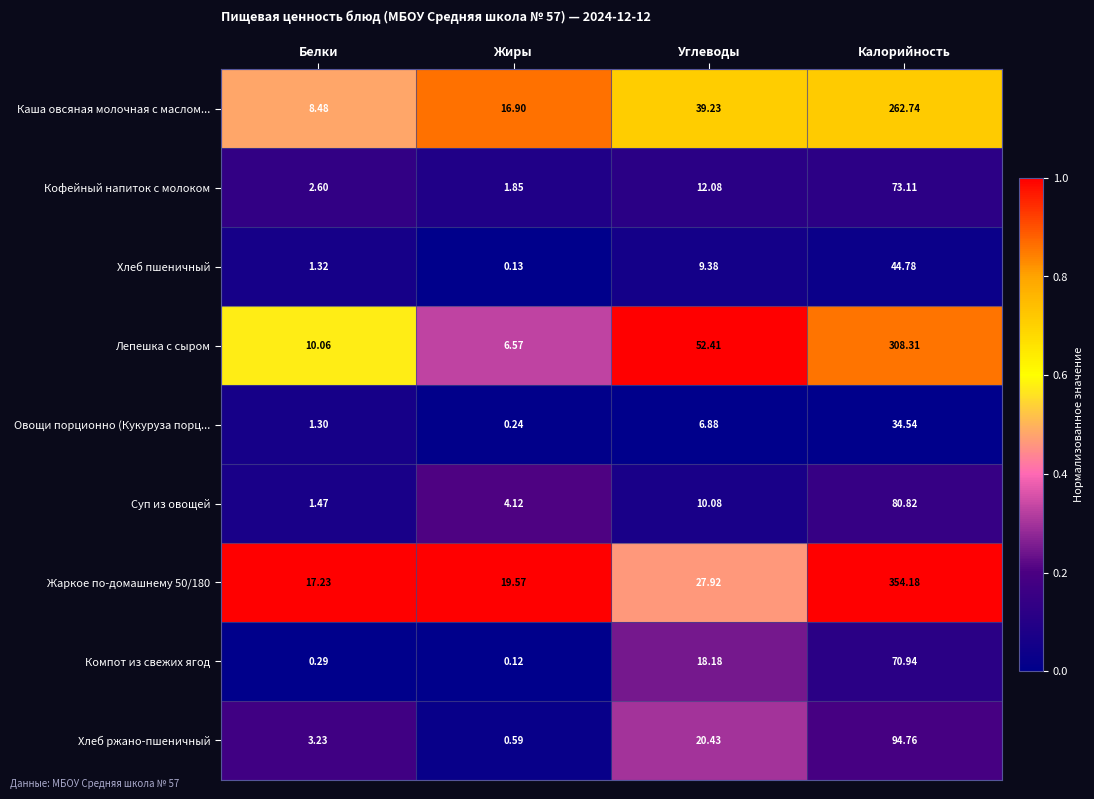

What is the maximum value shown in the chart?

354.2